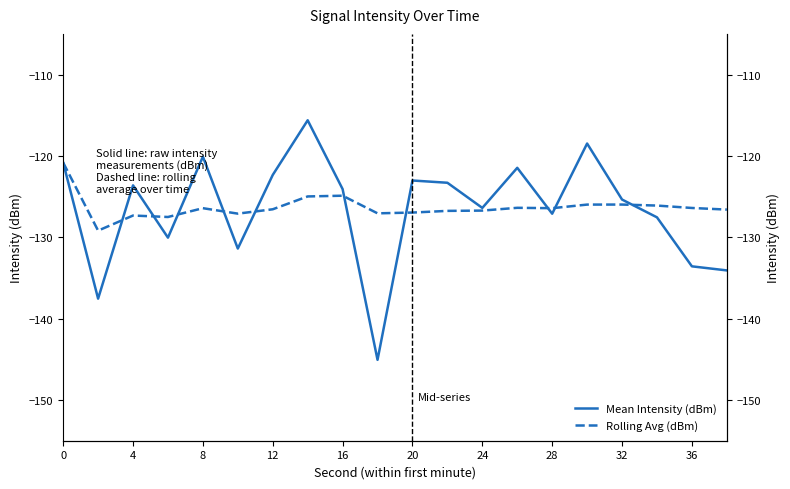

What are all the series names shown in the legend?

Mean Intensity (dBm), Rolling Avg (dBm)